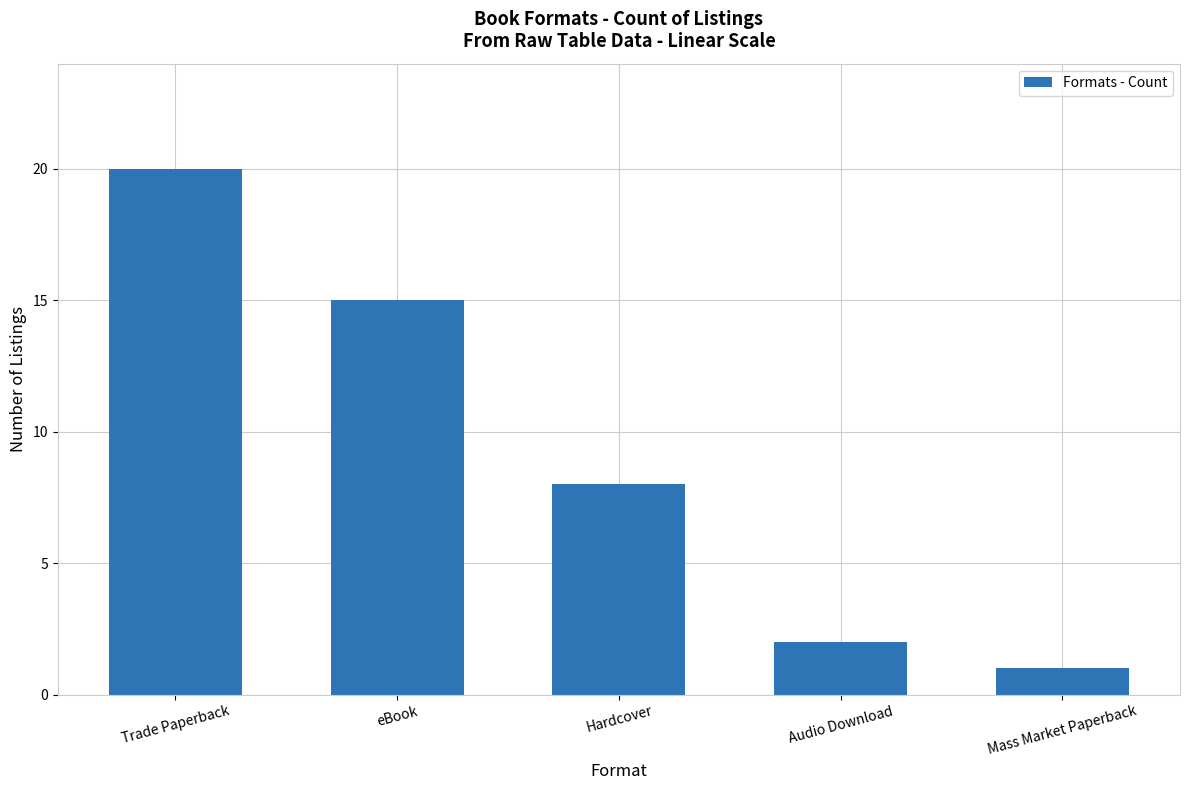

Which label corresponds to the largest value in the chart?

Trade Paperback